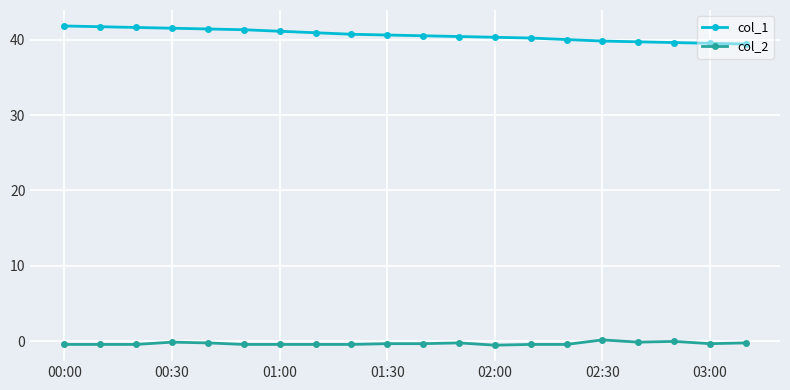

True or false: col_2 has more than 0 interior local peaks.

True